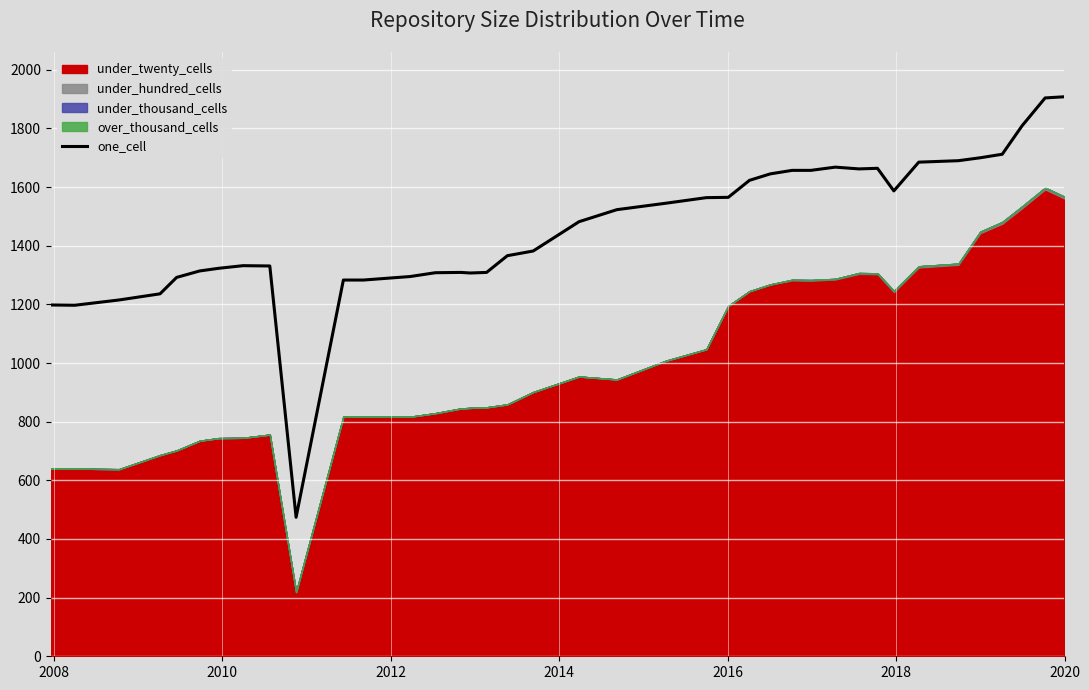

Count the number of values greater than 1482.

19